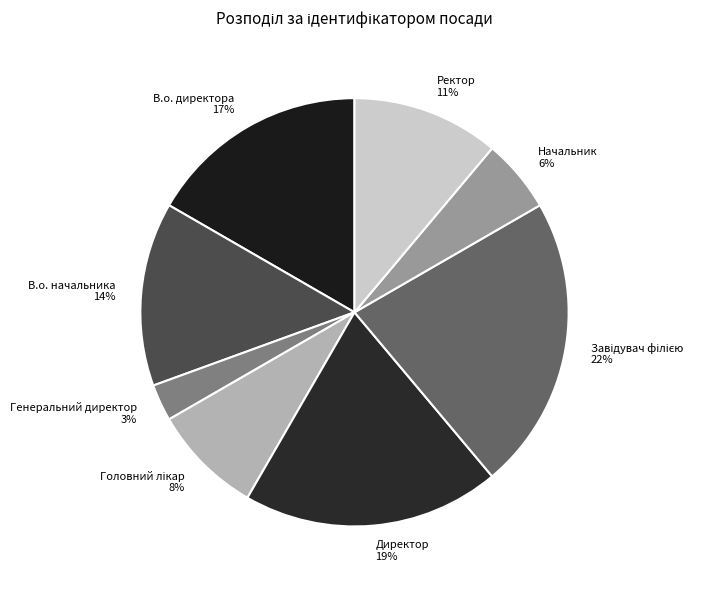

Between Генеральний директор 3% and В.о. начальника 14%, which is larger?

В.о. начальника 14%